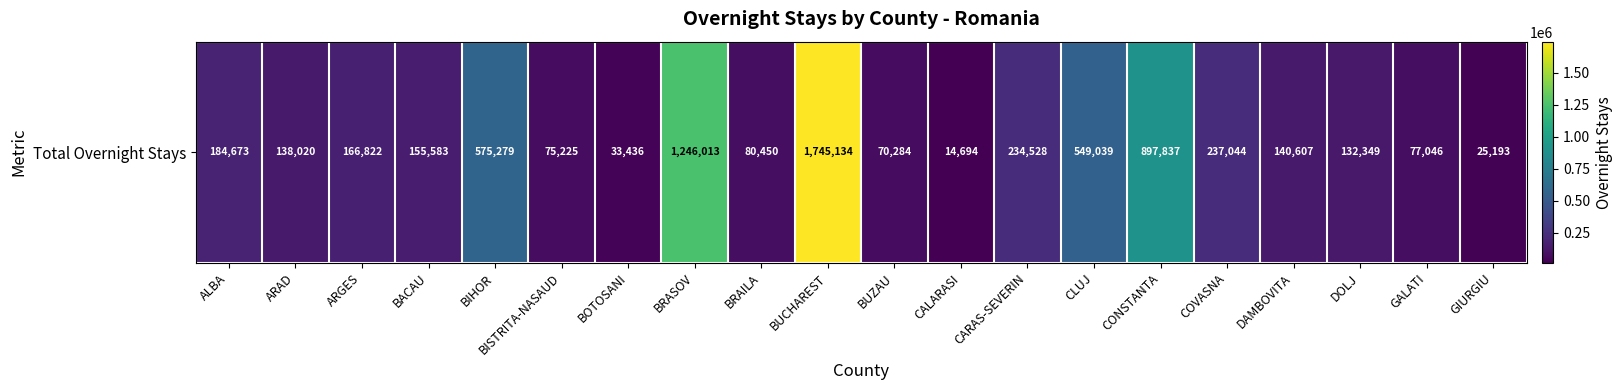

What is the ratio of the value at CALARASI to the value at ARAD?

0.1